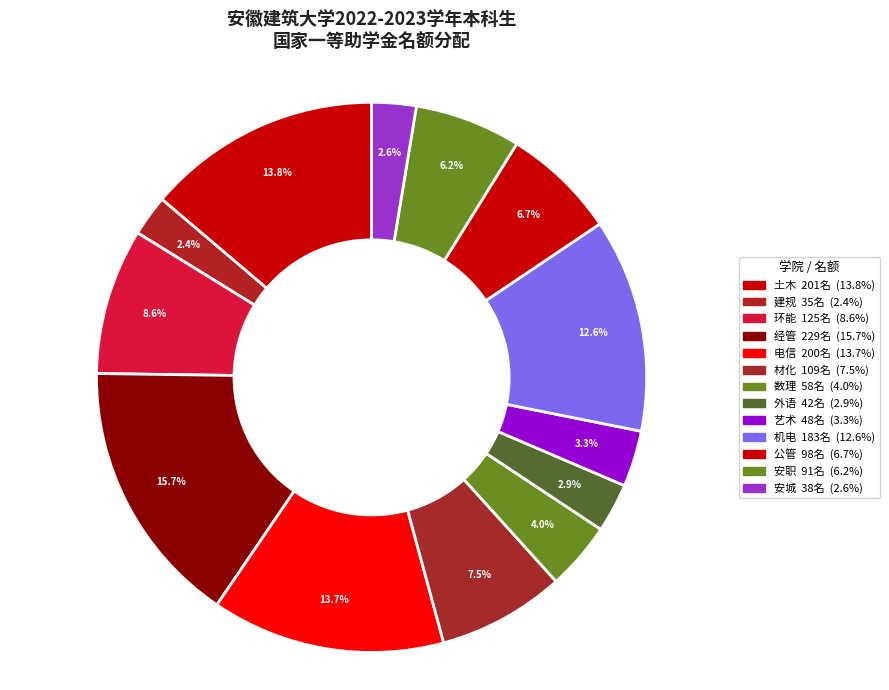

True or false: 机电 accounts for 2% of the total.

False